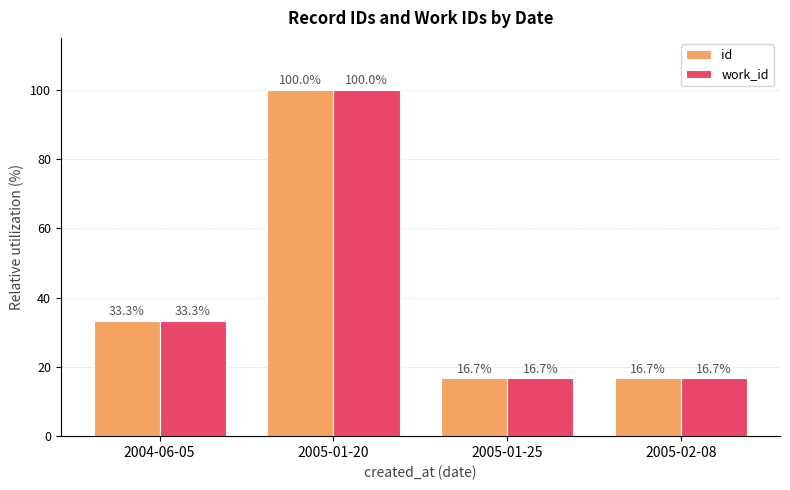

At which label does id reach its peak?

2005-01-20